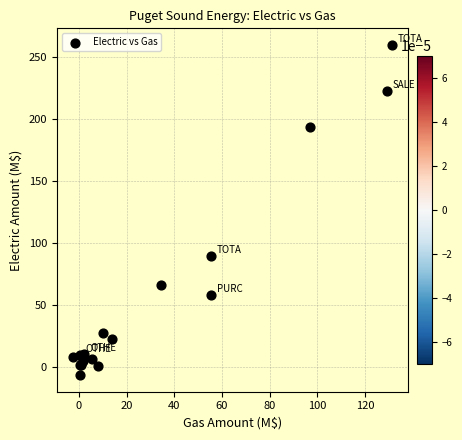

What Y value in the scatter plot is closest to 126?

89.9